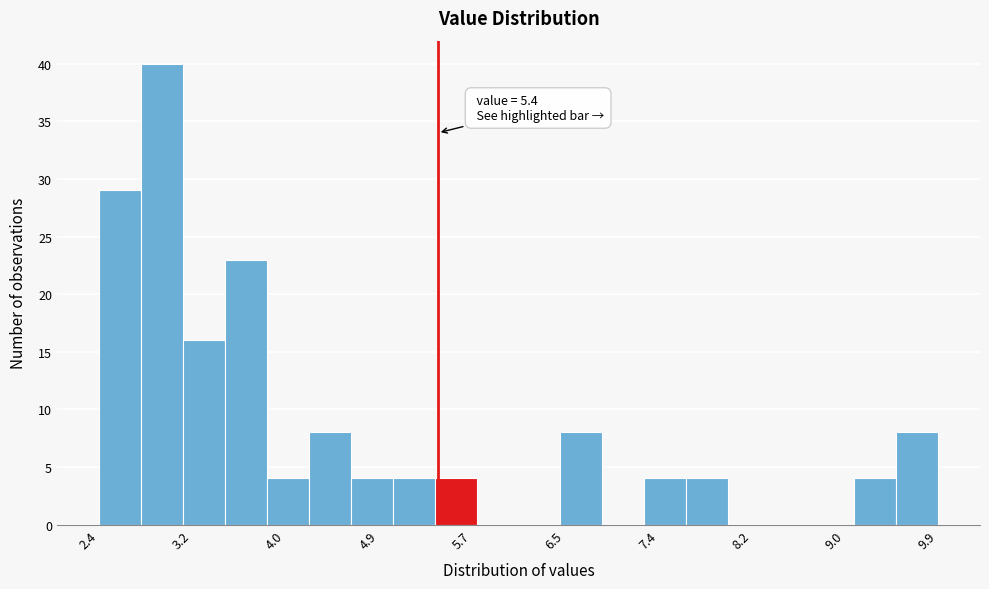

Read against the x-axis, roughly where is the centre of the tallest bar?

2.9